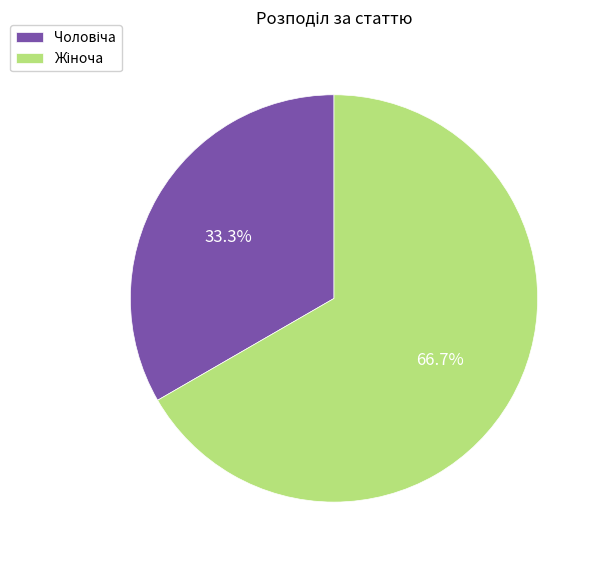

To the nearest percent, what percentage of the pie is Чоловіча?

33%